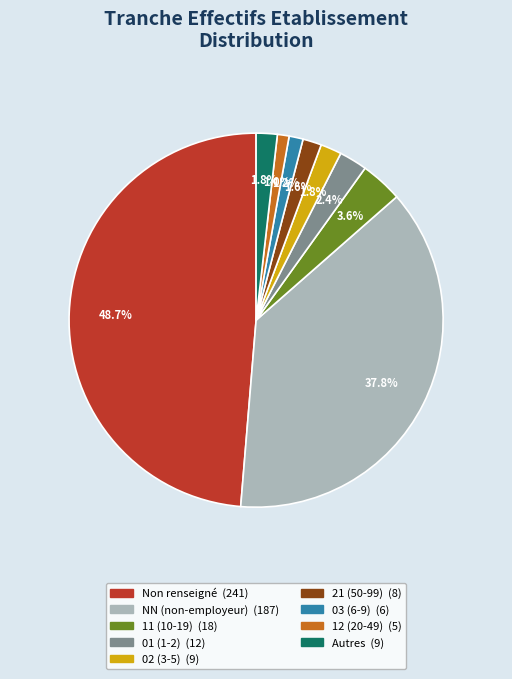

Is there a majority slice in this chart?

No